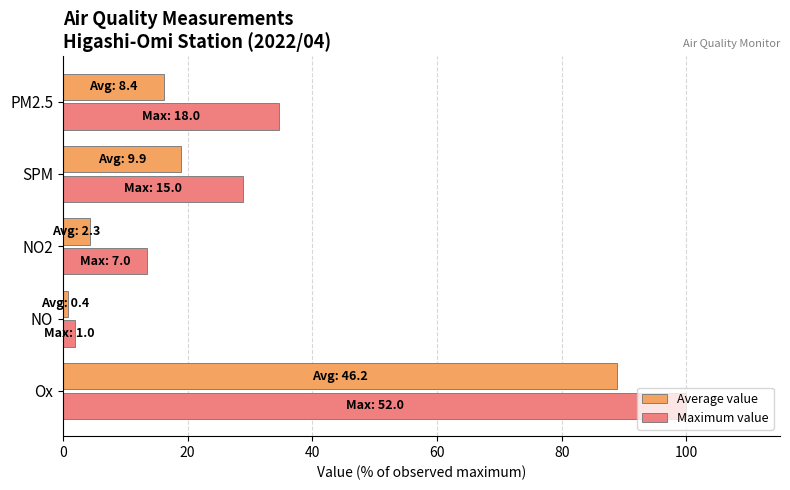

Count the number of data series in this chart.

2